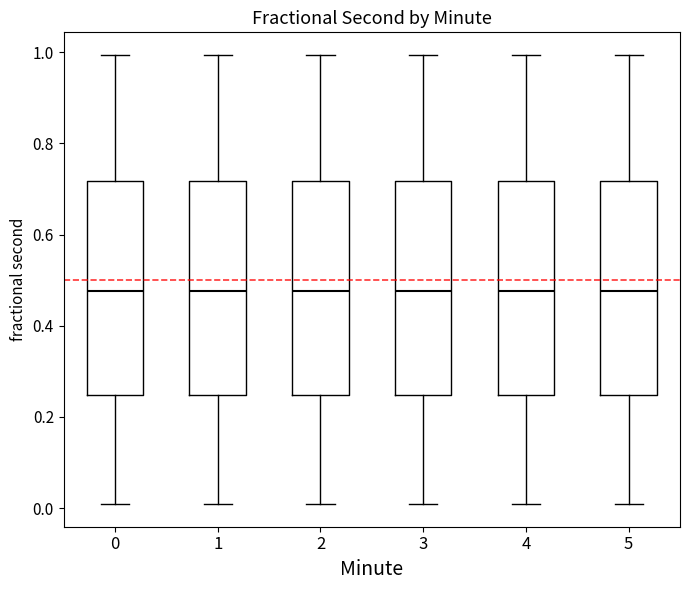

Where does the upper whisker of the box at x = 2 end on the y-axis? The values are not printed on the chart, so give them approximately, as read against the axis.

1.00